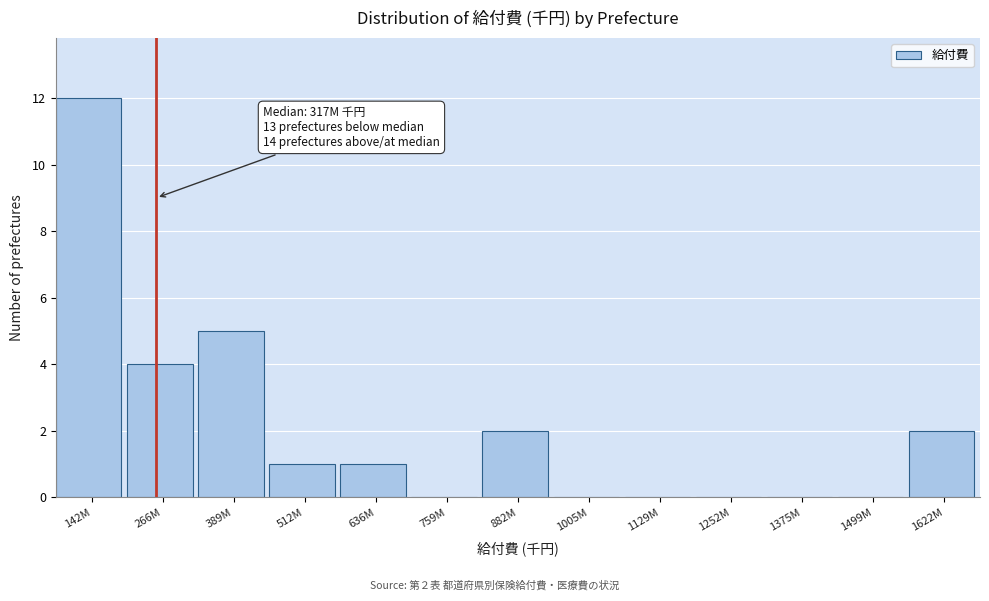

Reading right to left, extract all data points from this chart.

1622M=2	1499M=0	1375M=0	1252M=0	1129M=0	1005M=0	882M=2	759M=0	636M=1	512M=1	389M=5	266M=4	142M=12